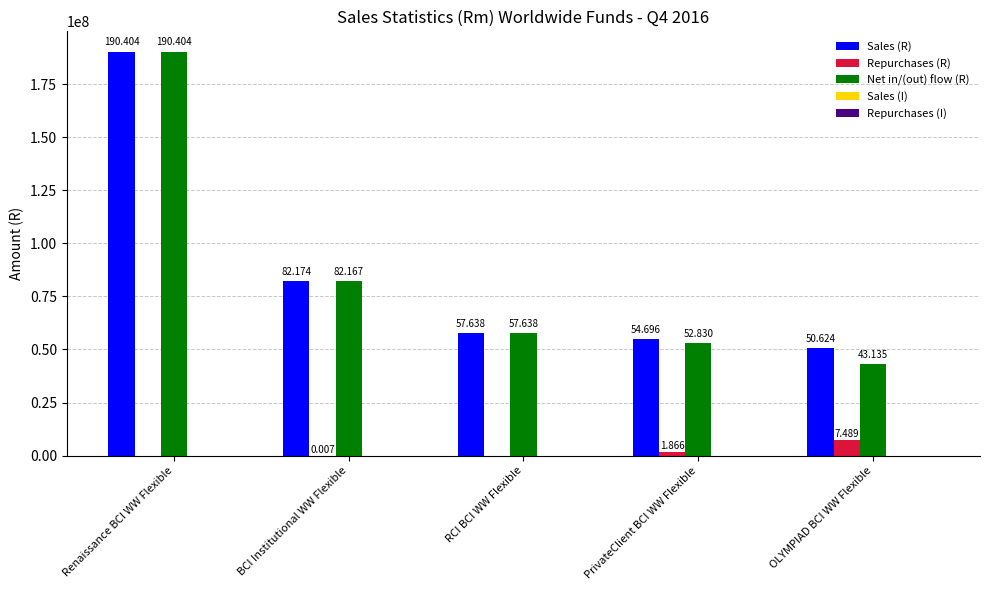

What is the difference between the second highest and minimum values in the Sales (R) series?

31549777.9